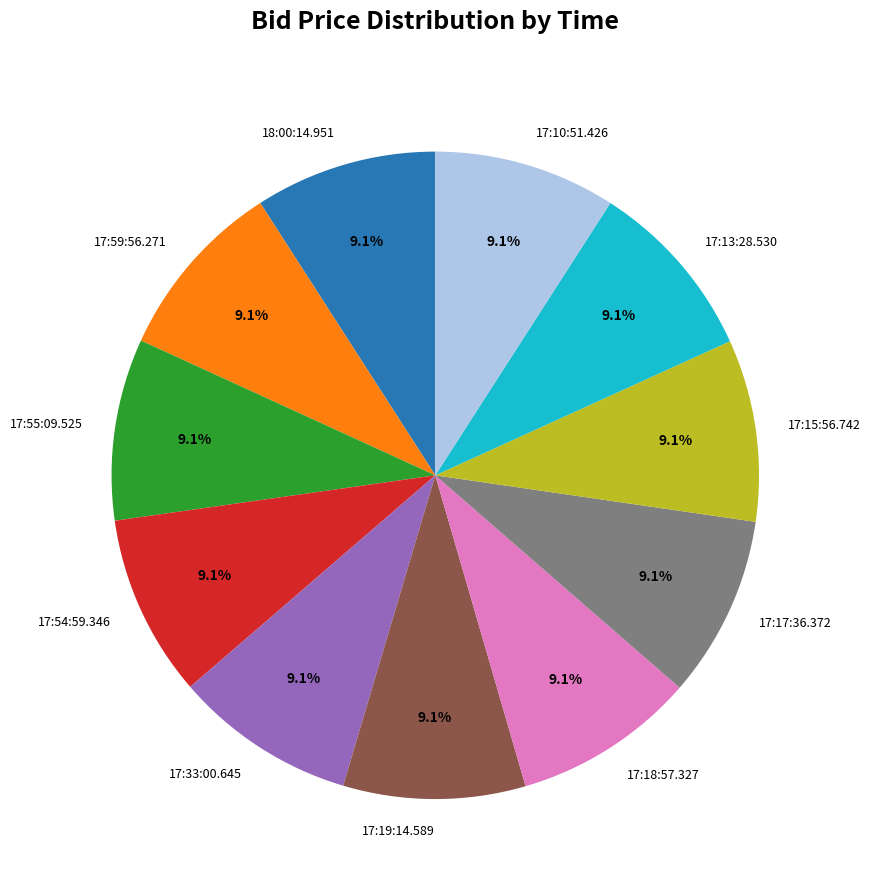

True or false: 17:15:56.742 accounts for 1% of the total.

False